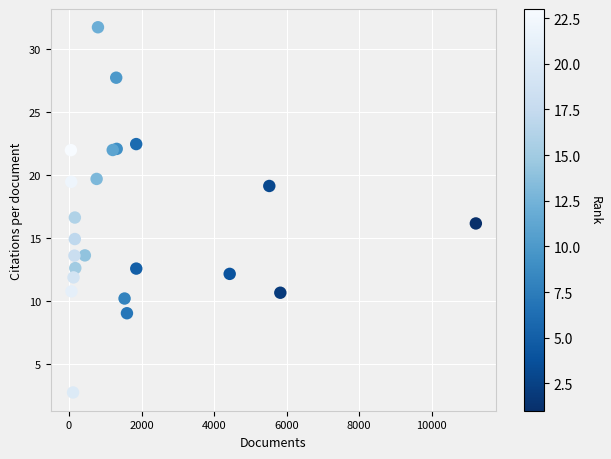

What Y value in the scatter plot is closest to 17?

16.6